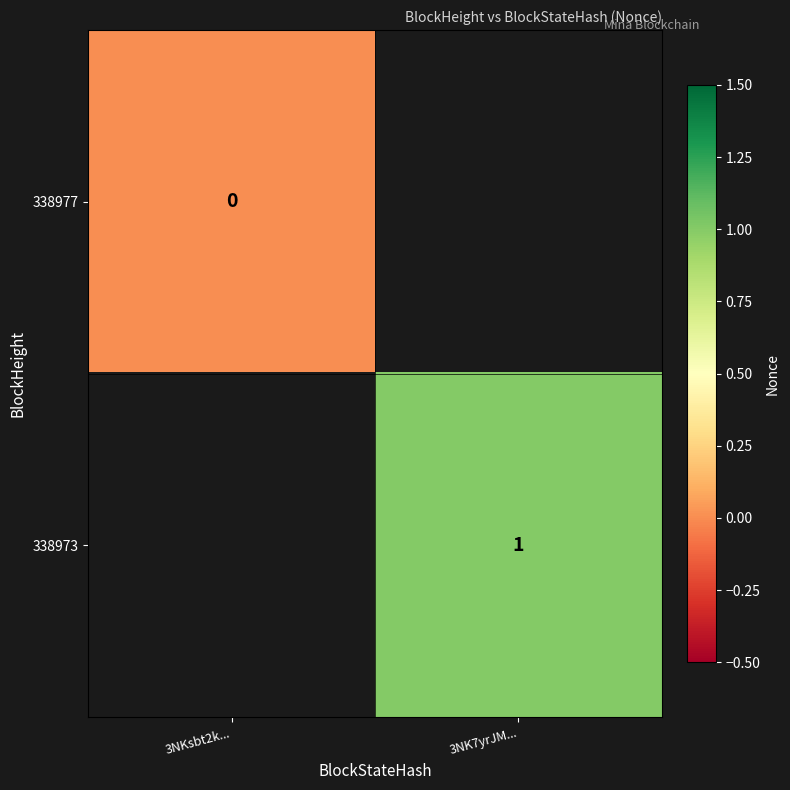

Is it true that 338973 equals 1 at 3NK7yrJM...?

True